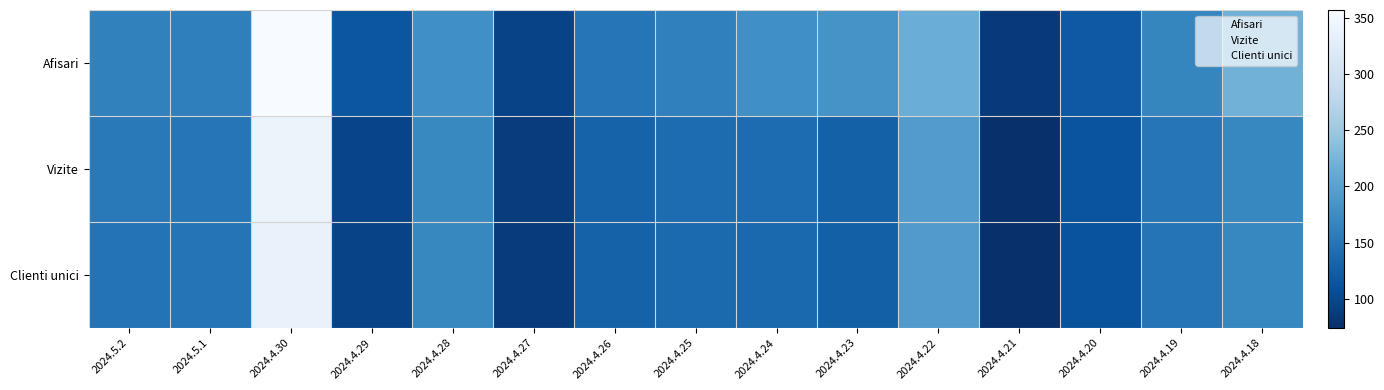

Reading left to right, extract all data points from this chart.

Afisari: 2024.5.2=163	2024.5.1=161	2024.4.30=357	2024.4.29=116	2024.4.28=179	2024.4.27=96	2024.4.26=150	2024.4.25=162	2024.4.24=179	2024.4.23=184	2024.4.22=215	2024.4.21=84	2024.4.20=119	2024.4.19=167	2024.4.18=220
Vizite: 2024.5.2=154	2024.5.1=151	2024.4.30=340	2024.4.29=97	2024.4.28=171	2024.4.27=88	2024.4.26=130	2024.4.25=140	2024.4.24=140	2024.4.23=128	2024.4.22=194	2024.4.21=76	2024.4.20=113	2024.4.19=150	2024.4.18=169
Clienti unici: 2024.5.2=148	2024.5.1=149	2024.4.30=338	2024.4.29=96	2024.4.28=170	2024.4.27=87	2024.4.26=129	2024.4.25=138	2024.4.24=135	2024.4.23=127	2024.4.22=193	2024.4.21=74	2024.4.20=112	2024.4.19=149	2024.4.18=168